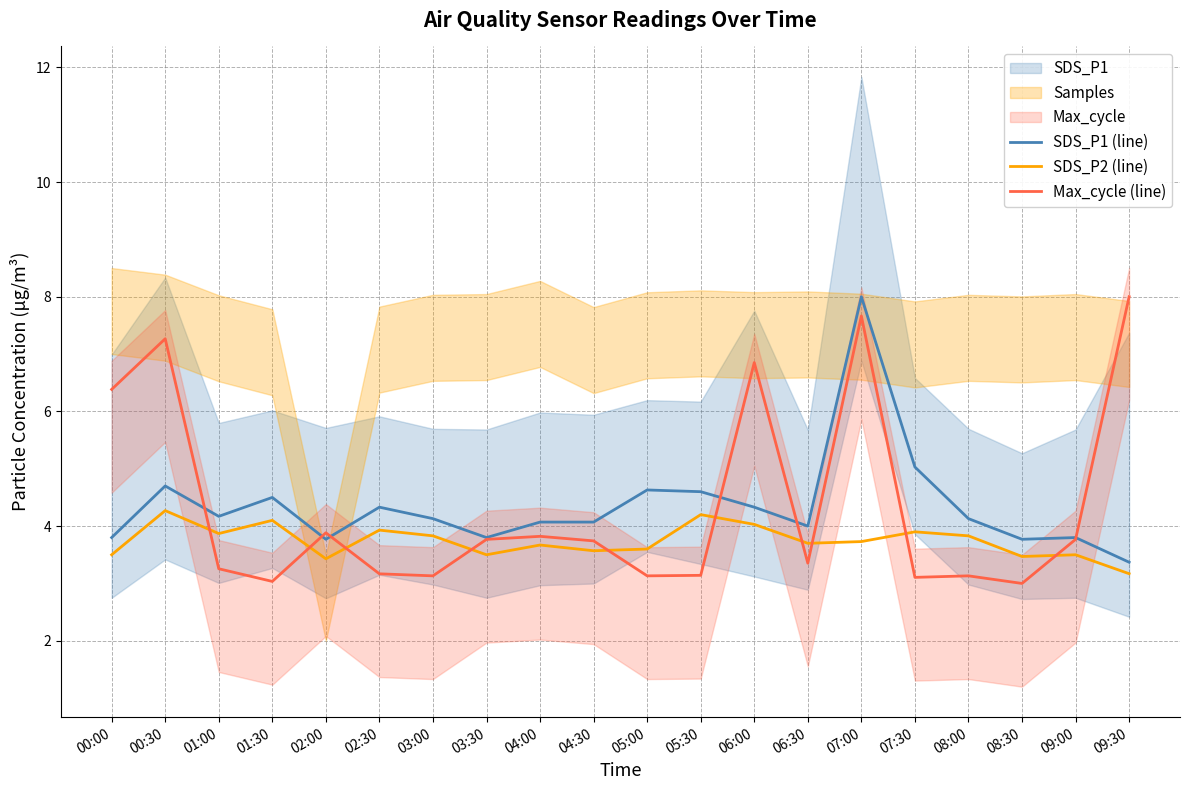

What is the value of the SDS_P2 (line) point at the 16th from the left?

3.9